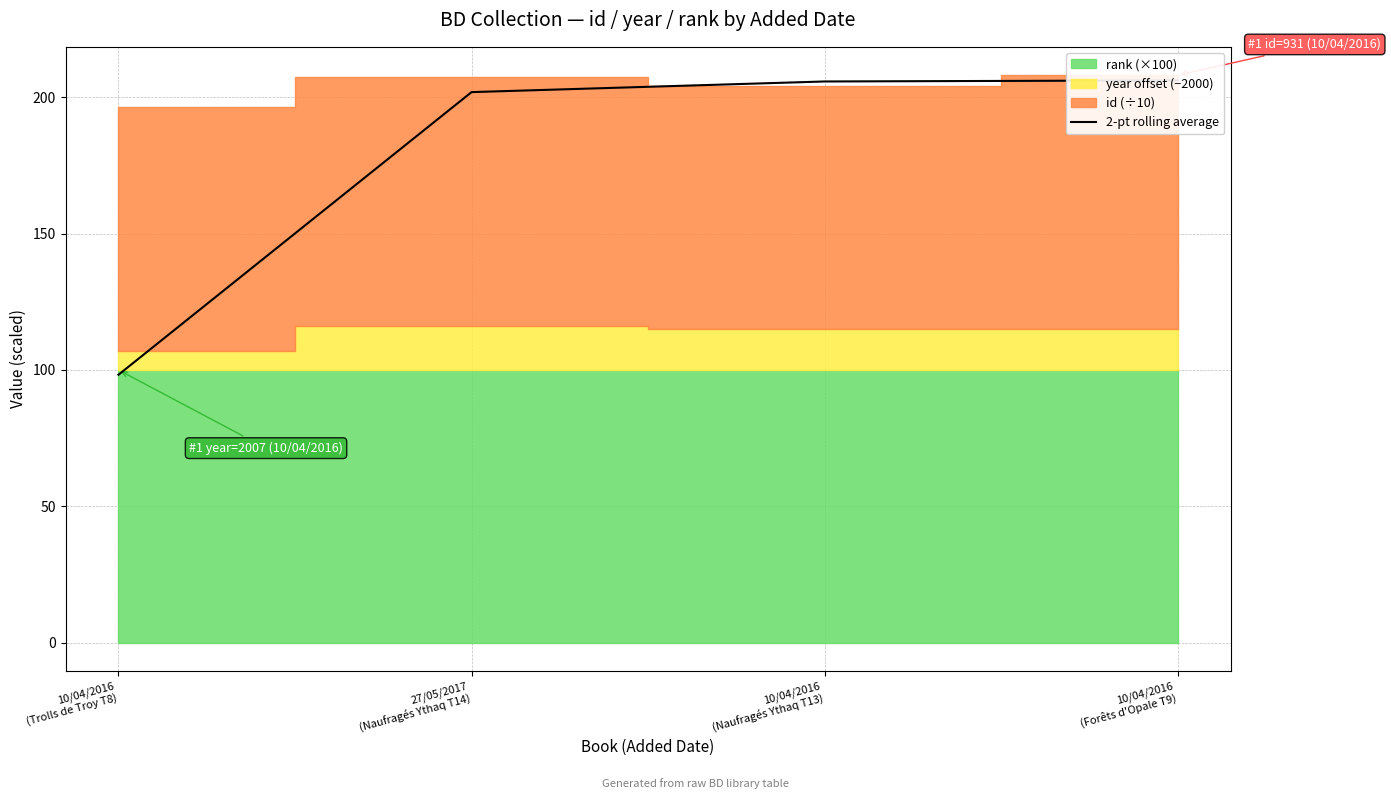

Between 27/05/2017
(Naufragés Ythaq T14) and 10/04/2016
(Trolls de Troy T8), which is larger?

27/05/2017
(Naufragés Ythaq T14)